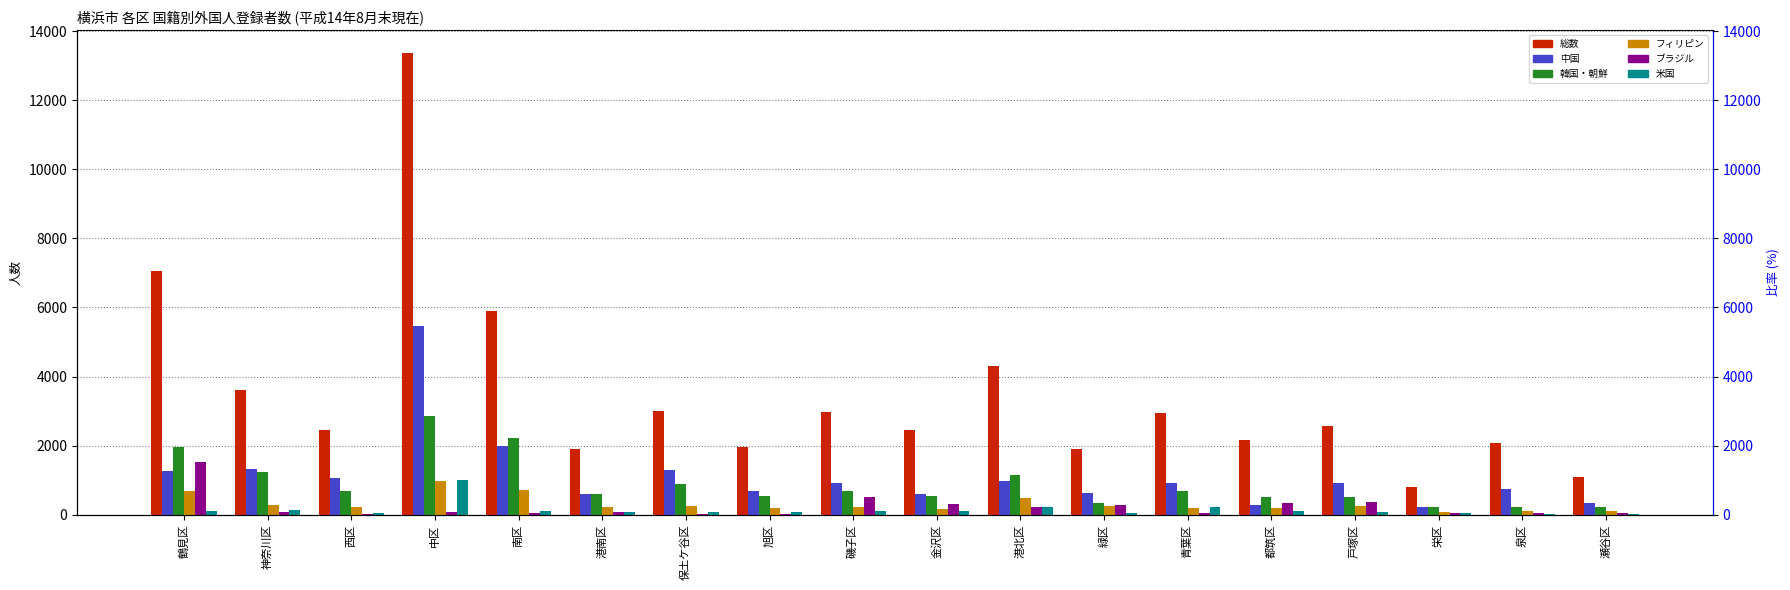

Which series has the widest spread of values?

総数